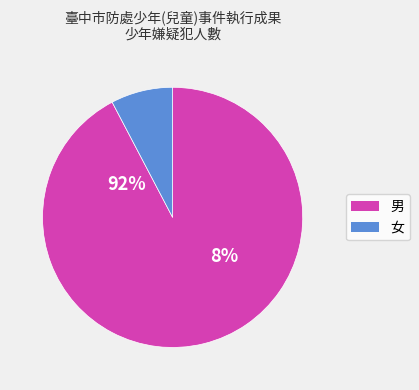

To the nearest percent, what is the difference between the 女 and 男 slice percentages?

85%